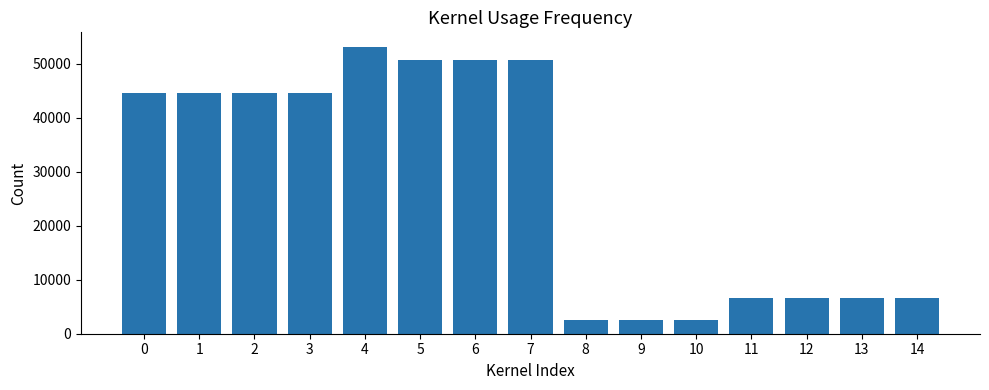

Which category has the highest value across all series?

4